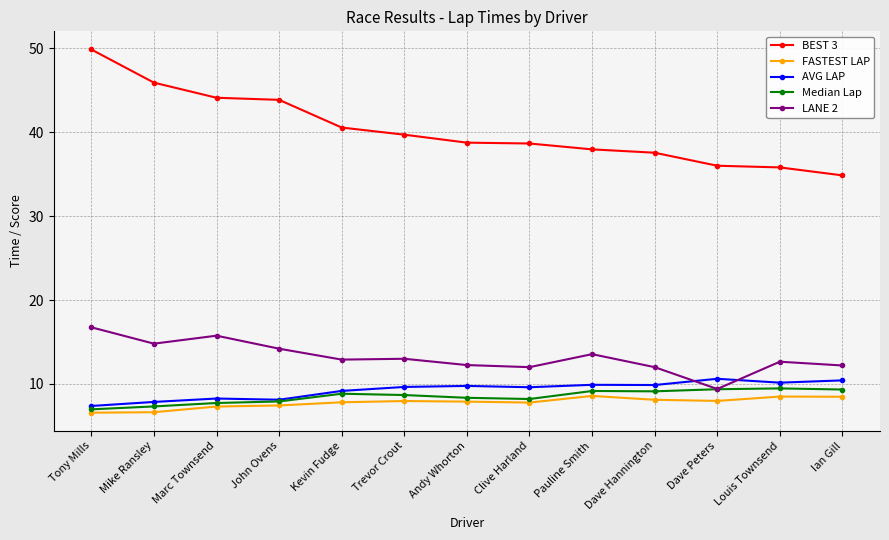

What is the minimum value for LANE 2?

9.4